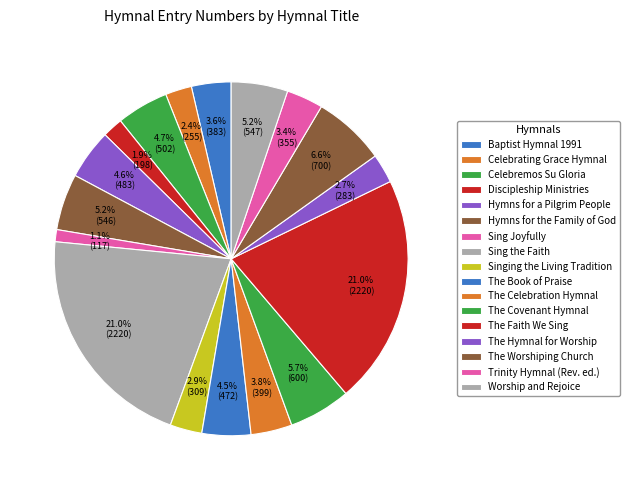

Combined, what portion of the pie is Sing Joyfully and Singing the Living Tradition?

4.0%